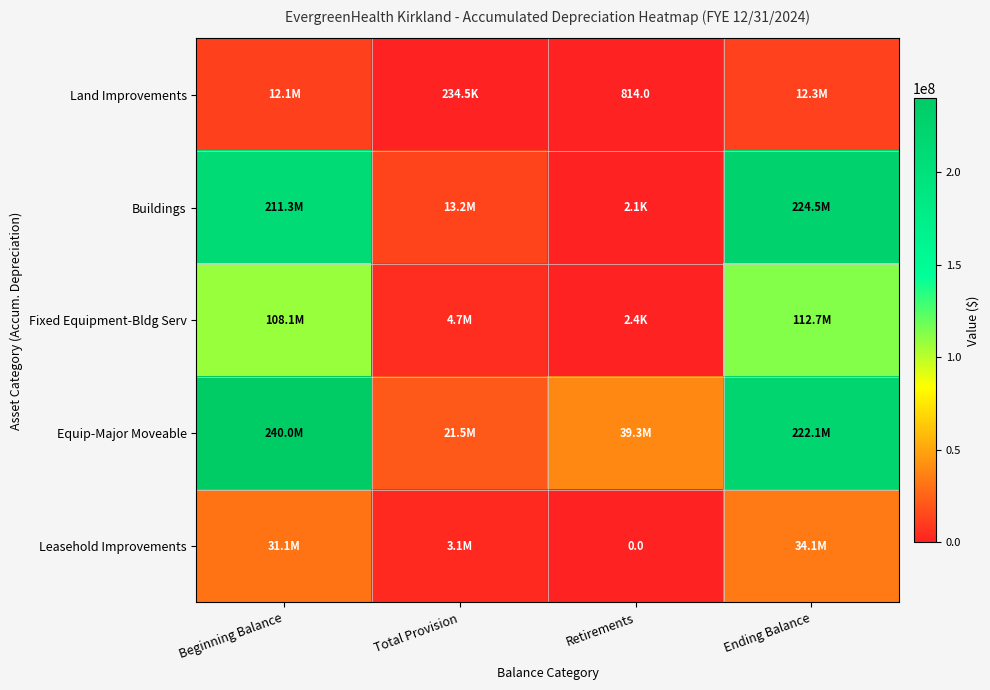

At which category does the chart reach its minimum across all series?

Retirements